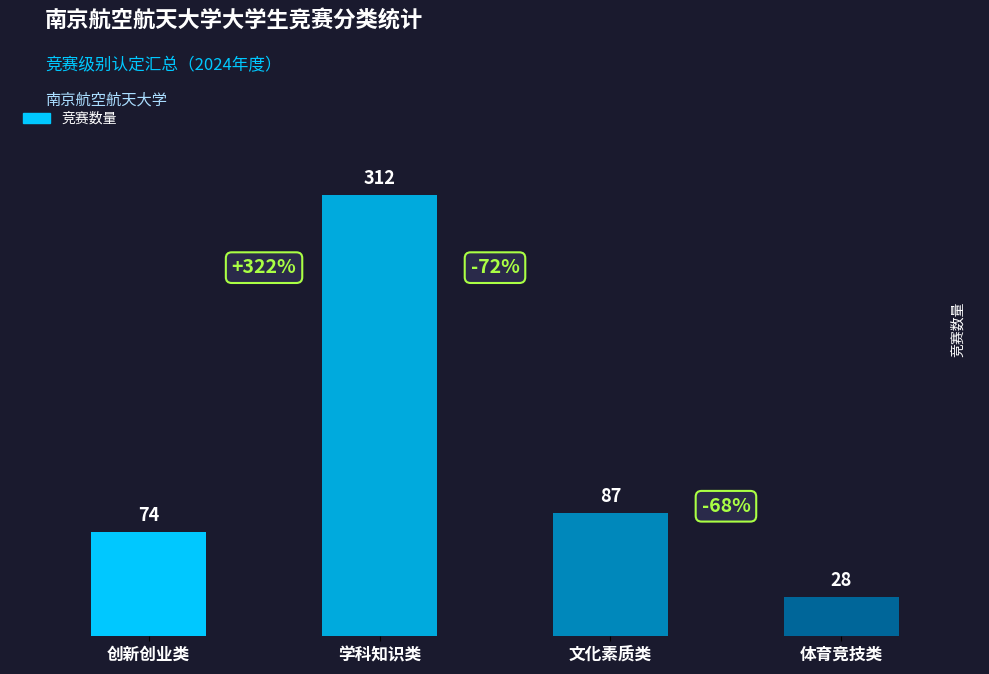

Reading left to right, transcribe all the data shown in this chart.

创新创业类=74	学科知识类=312	文化素质类=87	体育竞技类=28